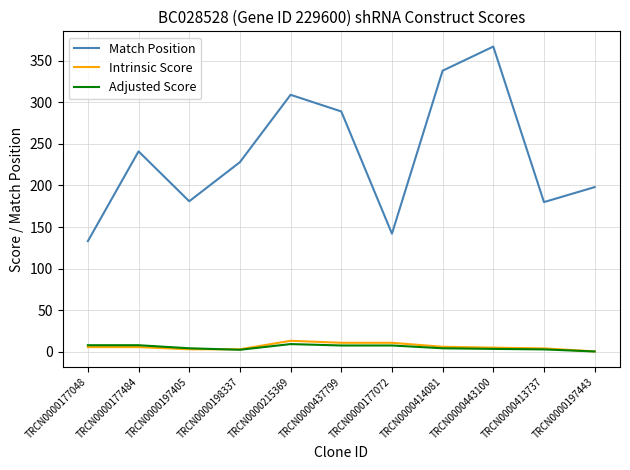

True or false: Match Position and Adjusted Score intersect in this chart.

False